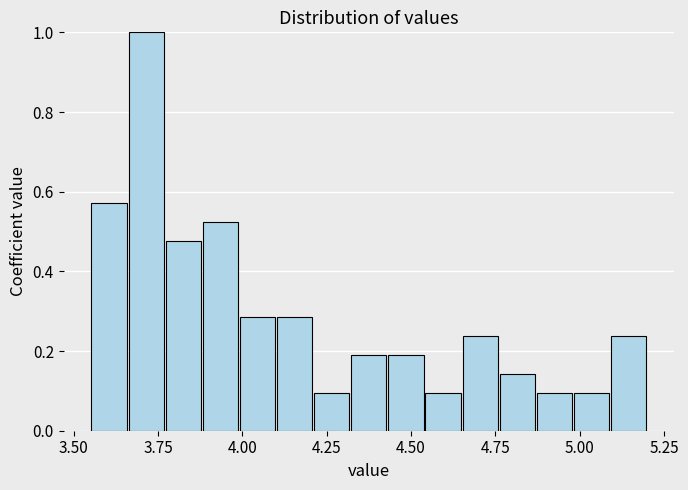

Around what value on the x-axis is the tallest bar? Give the approximate position of its centre, as read against the axis.

3.70